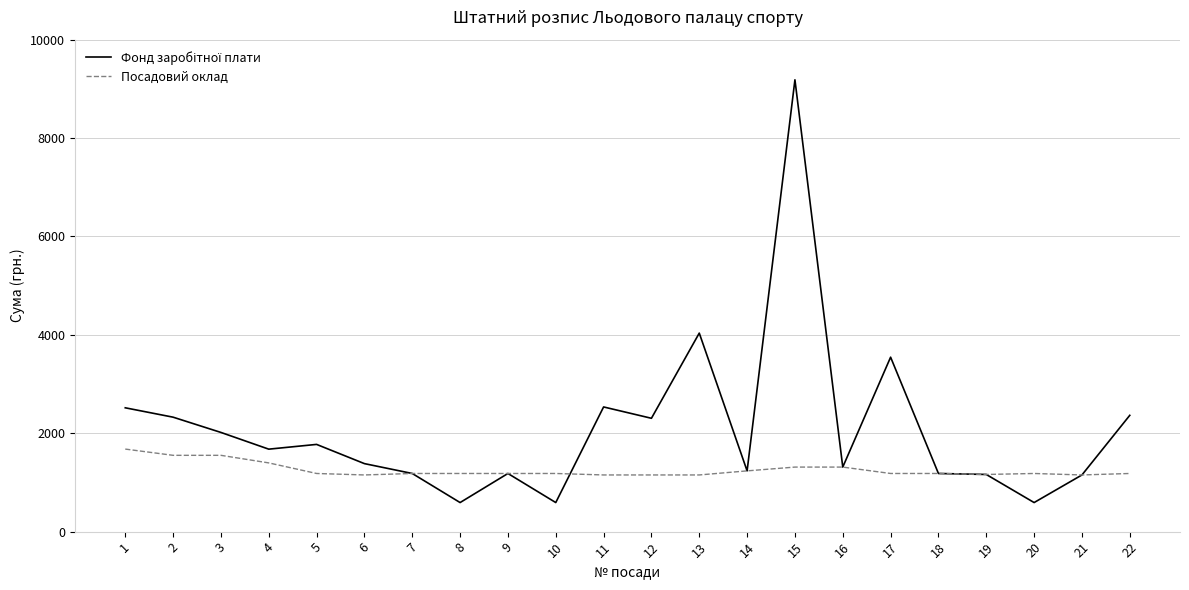

What is the maximum value shown in the chart?

9184.0